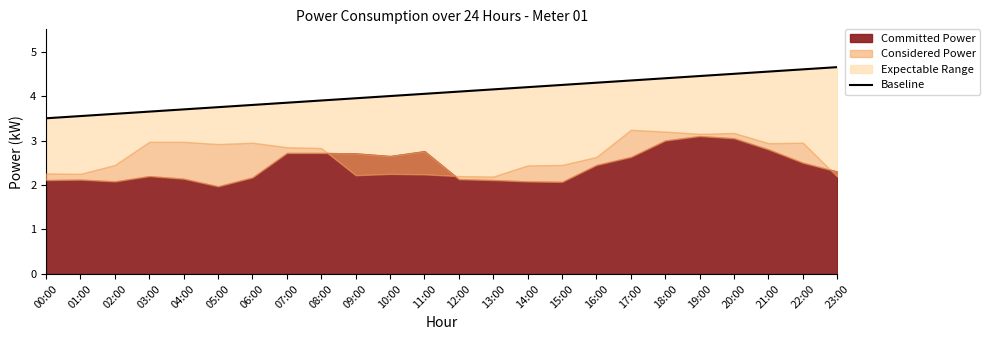

At which label is the value closest to 4?

10:00